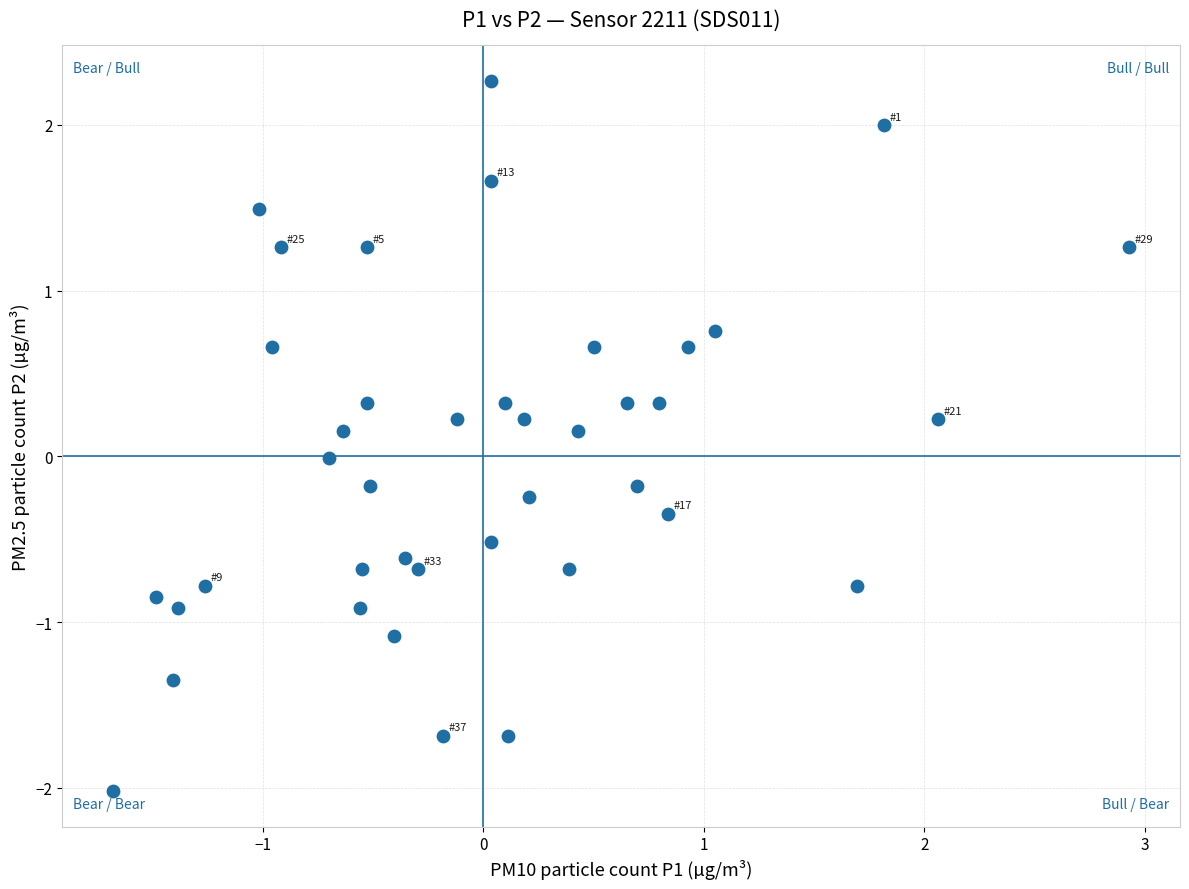

What is the range of Y values (max minus min)?

4.3